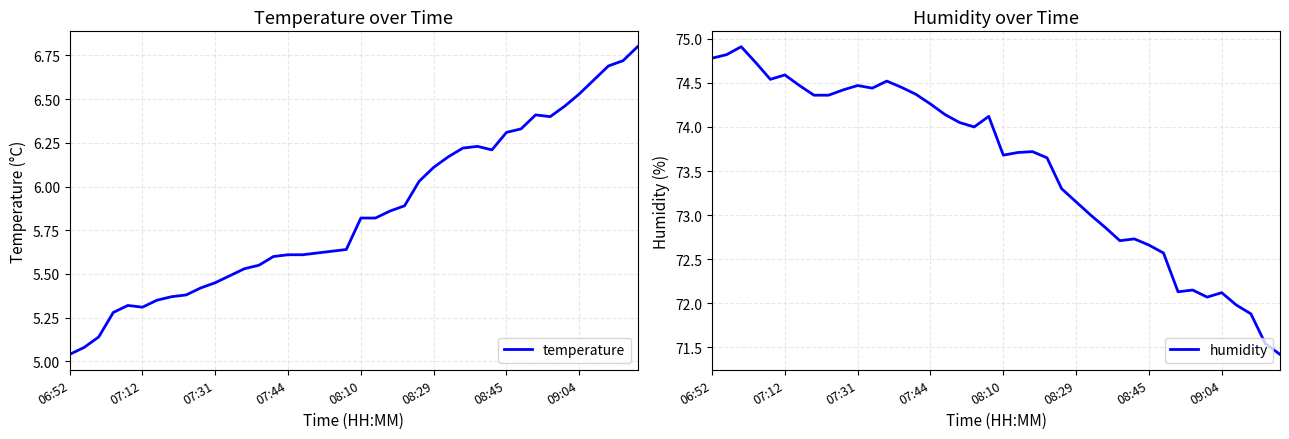

What is the minimum value for temperature?

5.0